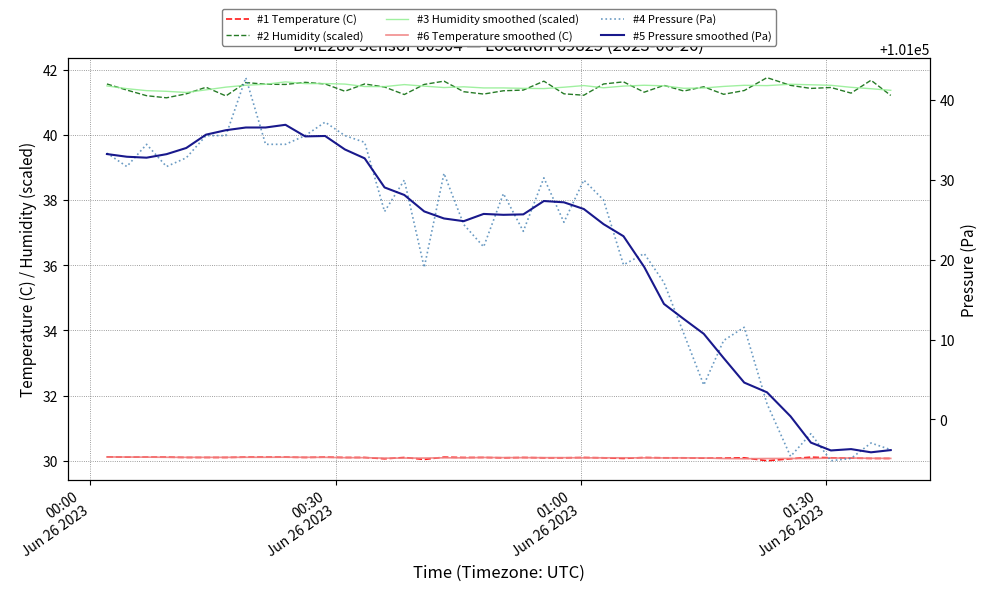

Does the chart display data point markers on the line(s)?

No